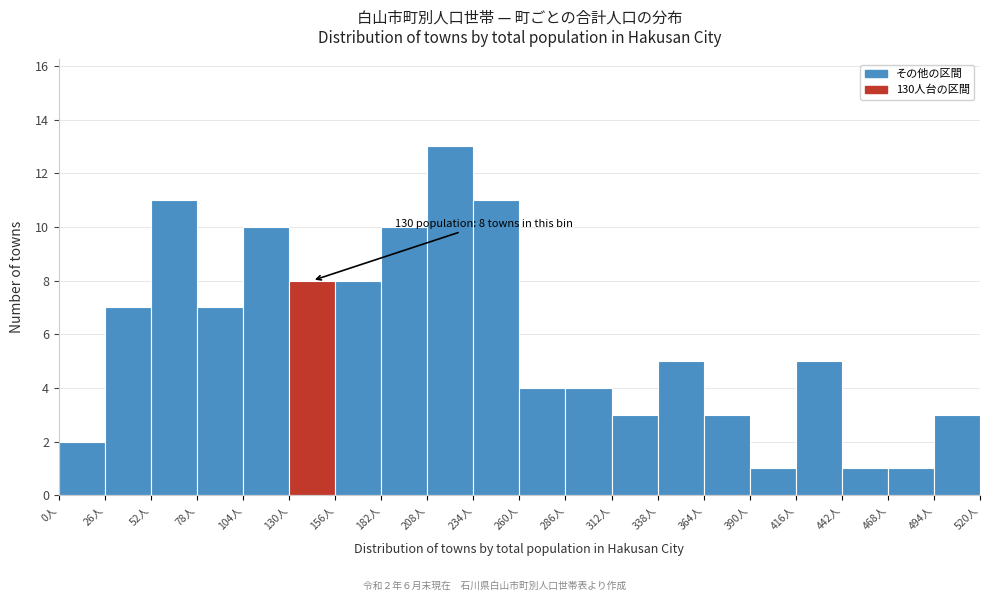

Over which range of the x-axis is the bar tallest?

208 to 234